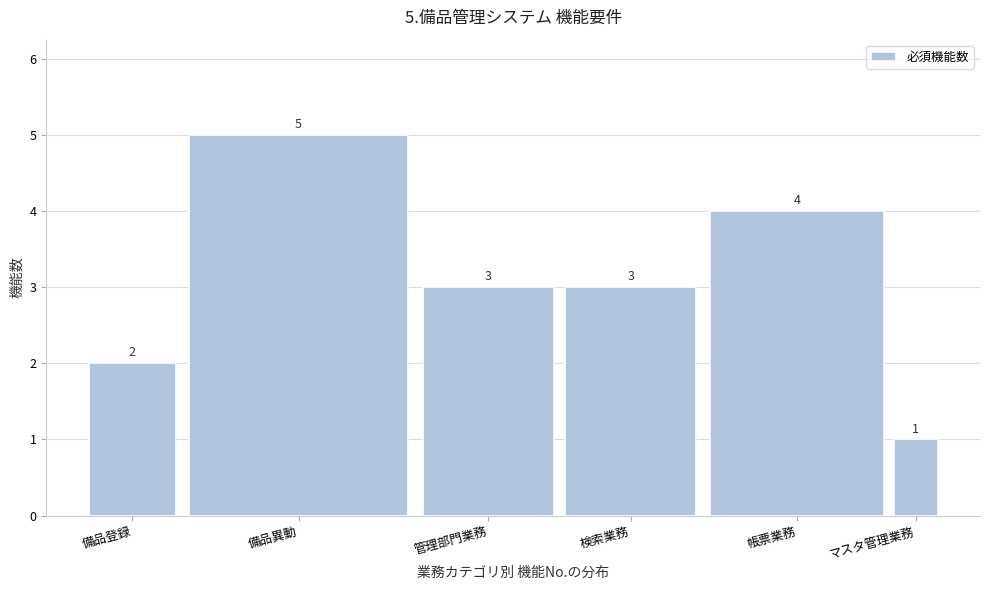

Reading right to left, extract all data points from this chart.

1	4	3	3	5	2